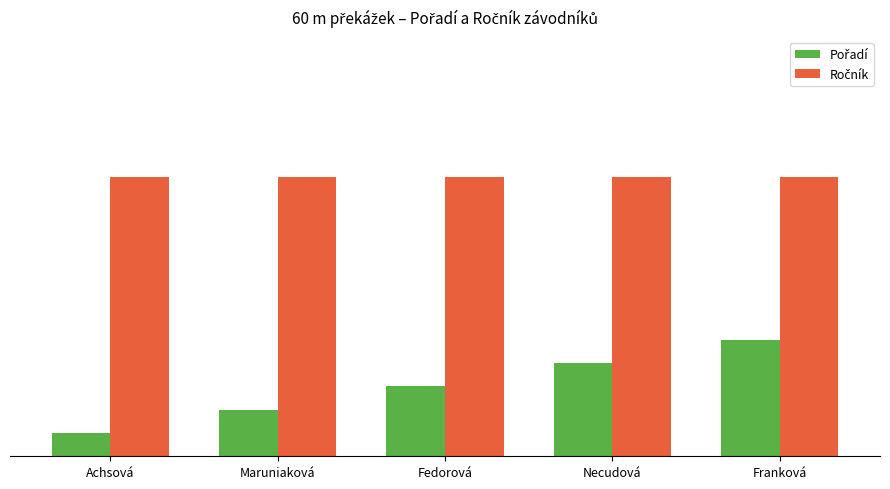

What is the value of the Pořadí bar at the 1st from the left?

1